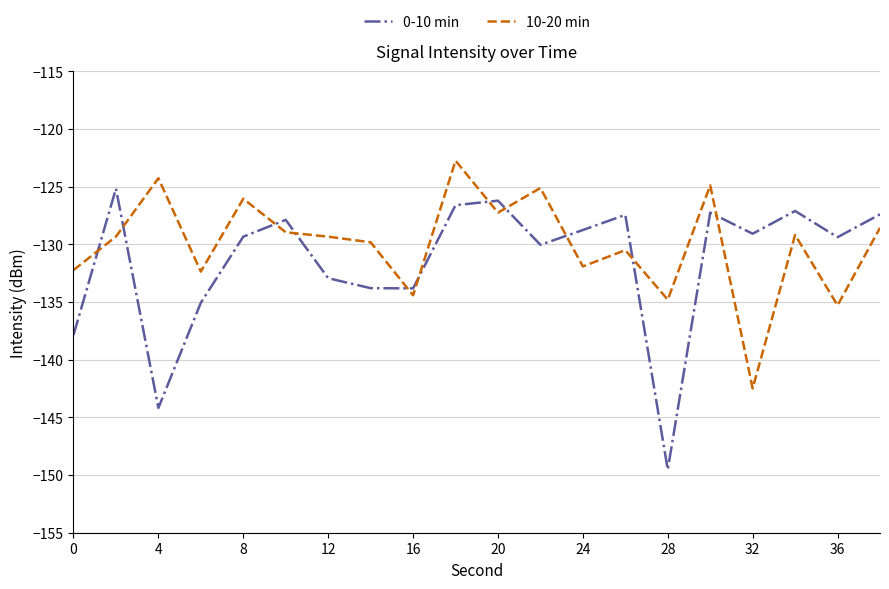

Which series has the widest spread of values?

0-10 min